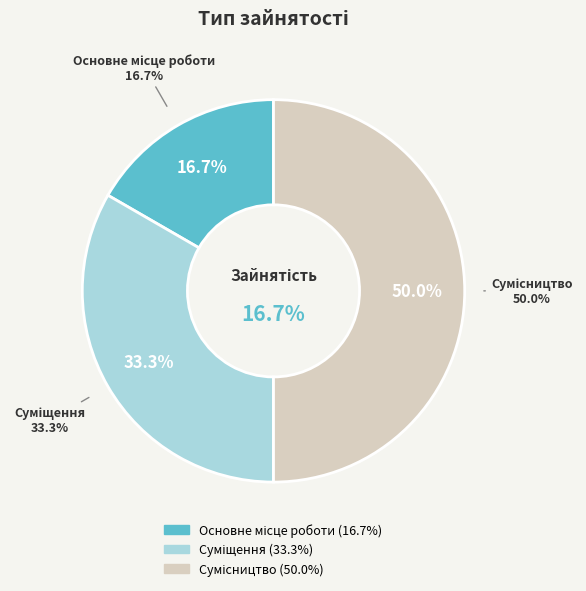

To the nearest percent, what is the difference between the largest and smallest slice percentages?

33%